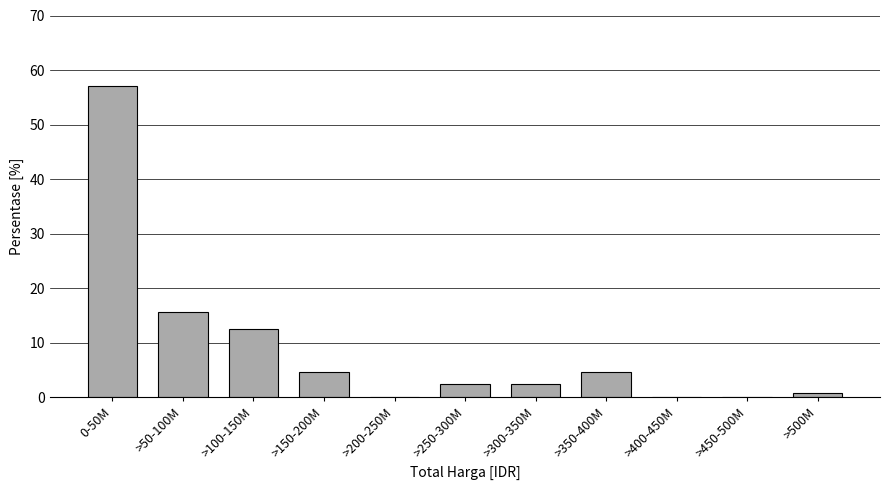

Reading left to right, transcribe all the data shown in this chart.

0-50M=57.0	>50-100M=15.6	>100-150M=12.5	>150-200M=4.7	>200-250M=0.0	>250-300M=2.3	>300-350M=2.3	>350-400M=4.7	>400-450M=0.0	>450-500M=0.0	>500M=0.8